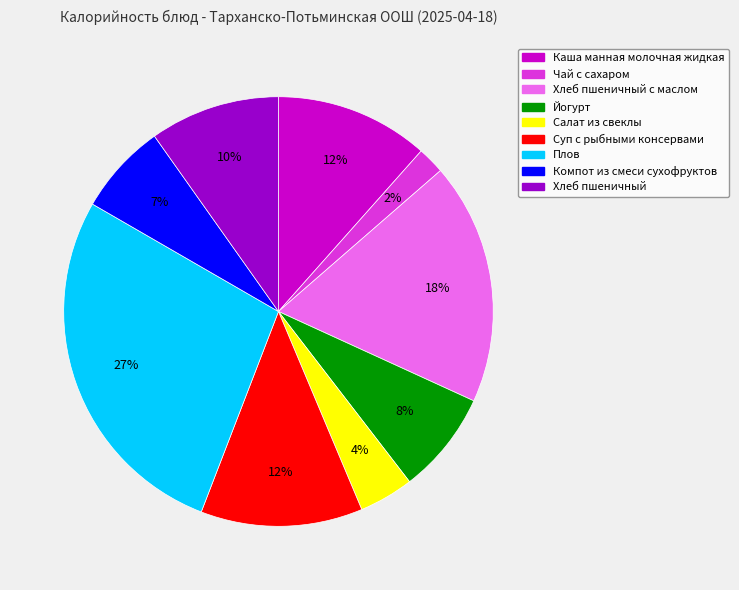

Approximately how many times larger is the value at Хлеб пшеничный с маслом compared to Плов?

0.7